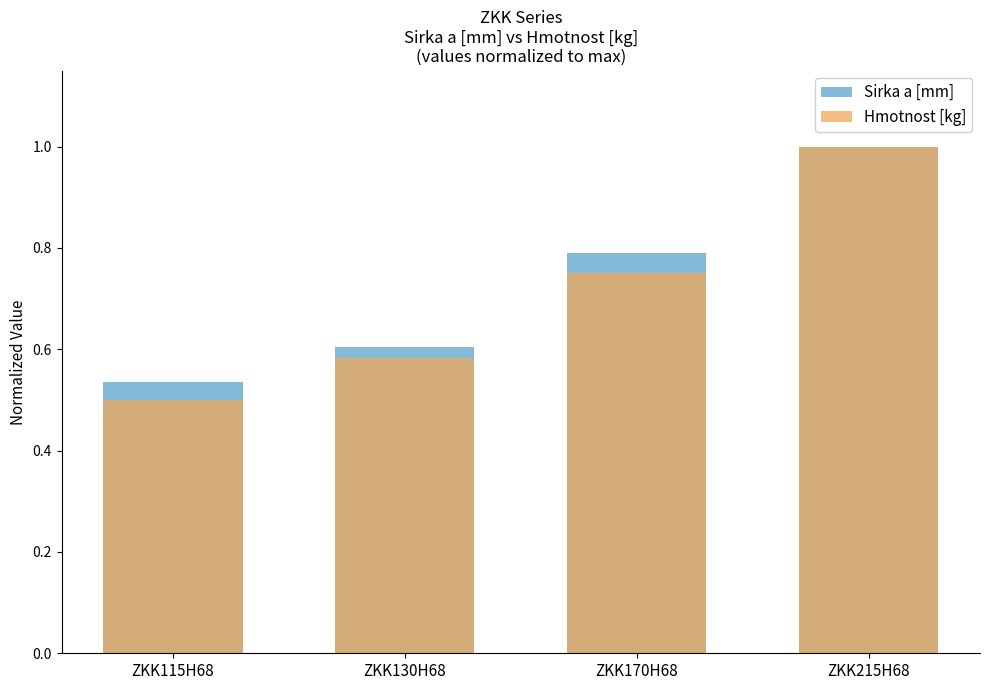

What is the label of the 1st bar from the right?

ZKK215H68